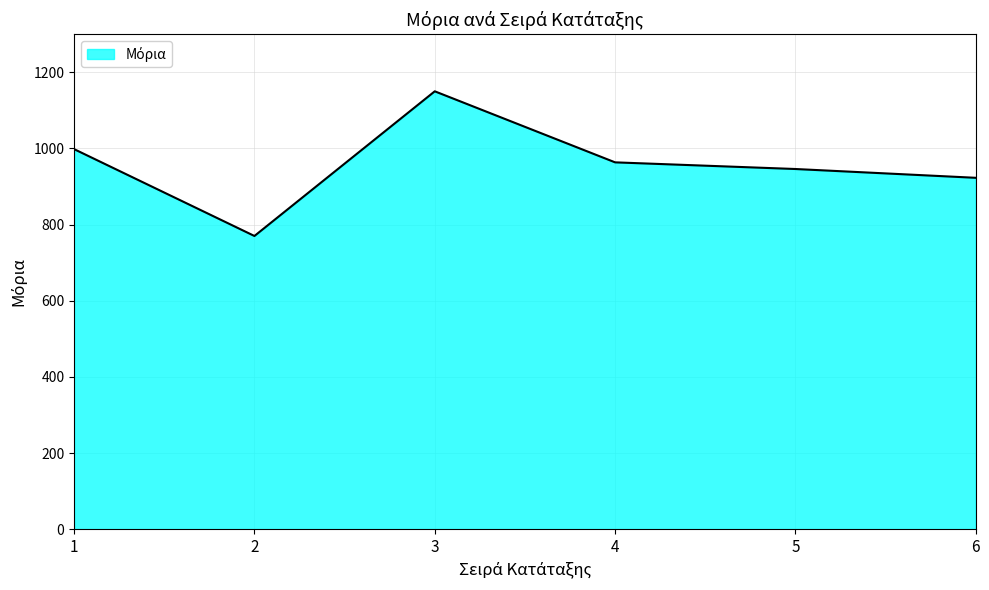

Where does the data first go above 963?

1